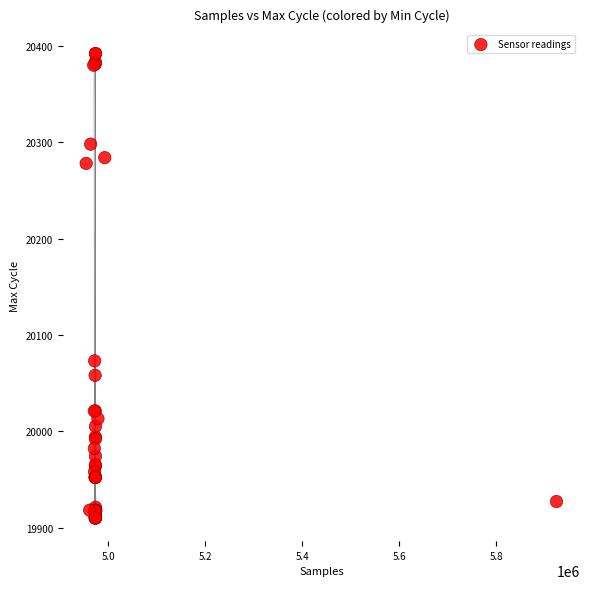

What Y value in the scatter plot is closest to 20151?

20073